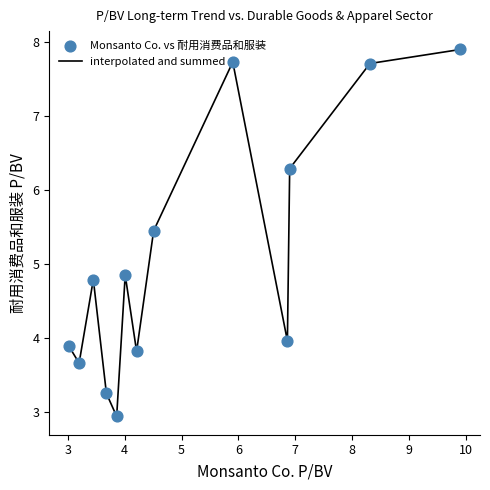

What is the maximum value shown in the chart?

7.9